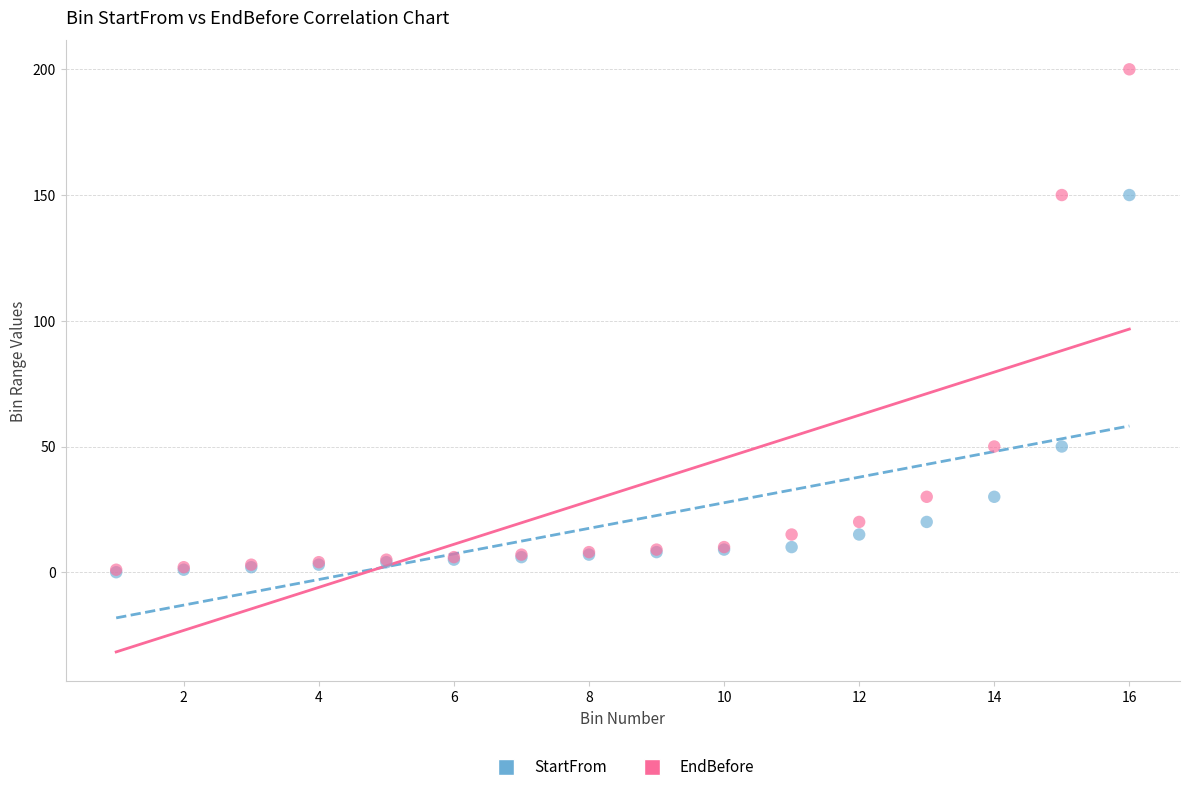

What are all the series names shown in the legend?

StartFrom, EndBefore